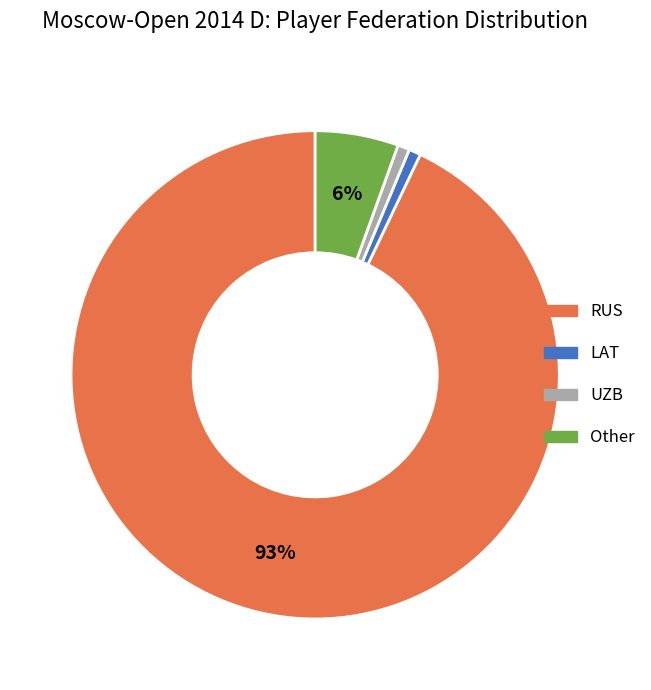

To the nearest percent, what percentage of the pie is Other?

6%